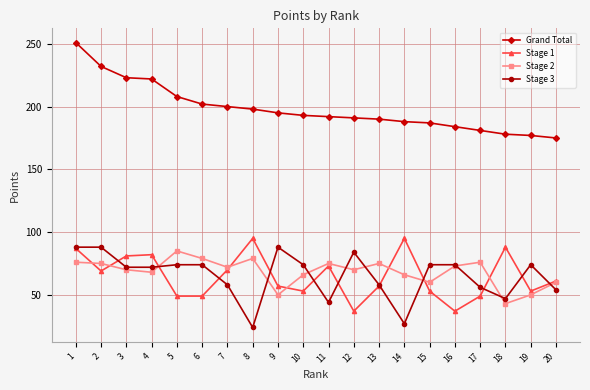

What is the approximate value of Stage 2 at 19, to the nearest 10?

50